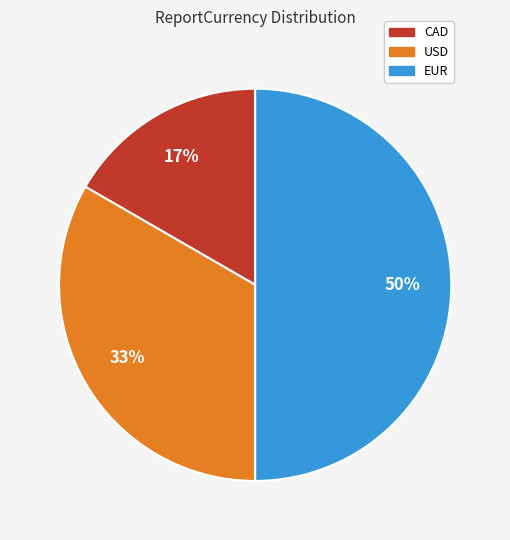

How many slices are in this pie chart?

3